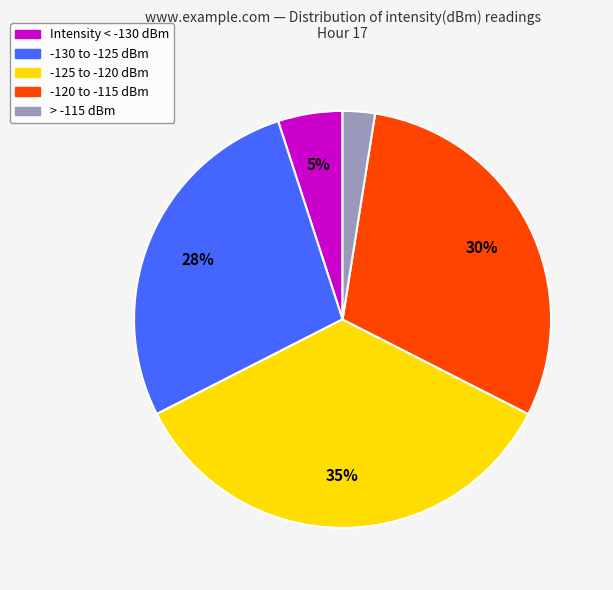

How many slices are in this pie chart?

5